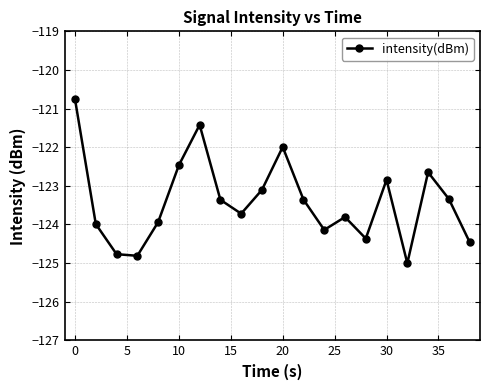

How many lines are shown in the chart?

1